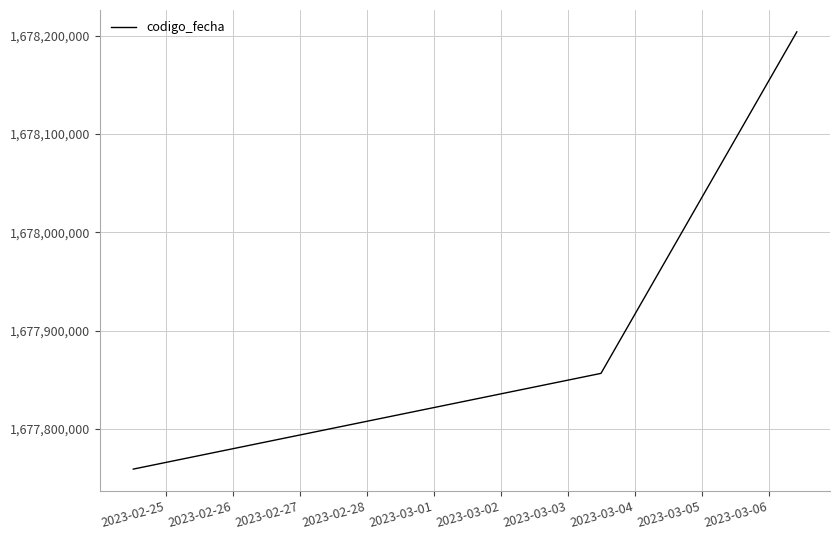

What is the average value?

1677939906